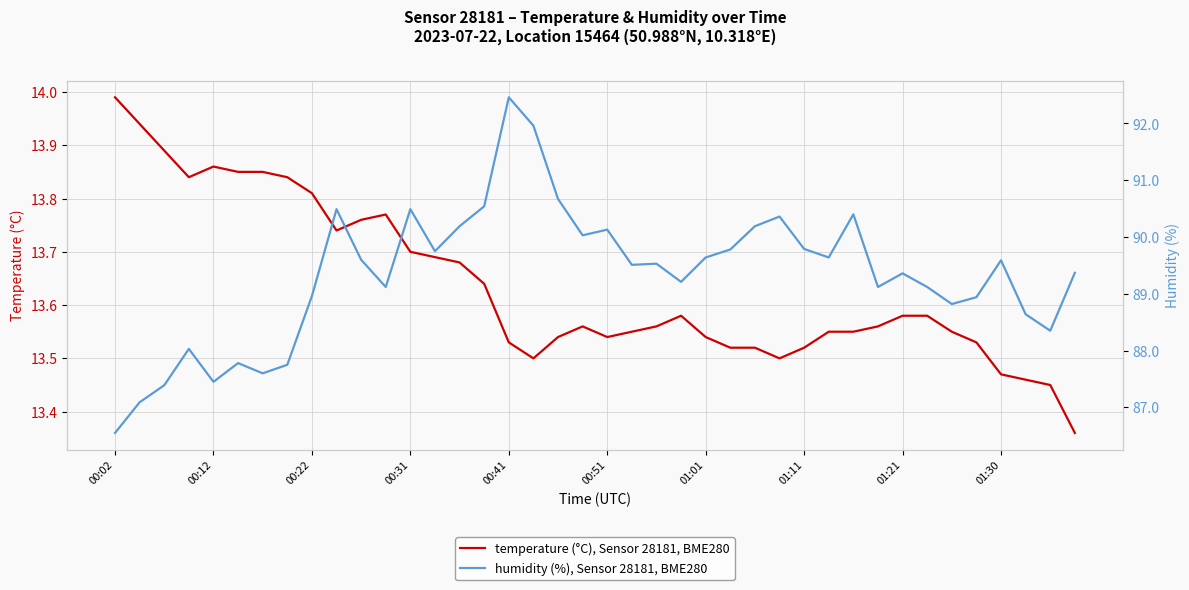

How many distinct data groups are displayed?

2